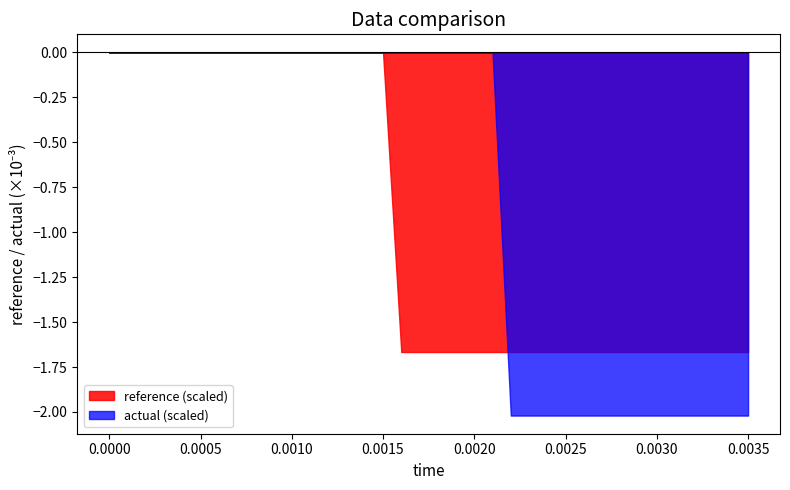

How many high values are between 0 and 1?

36